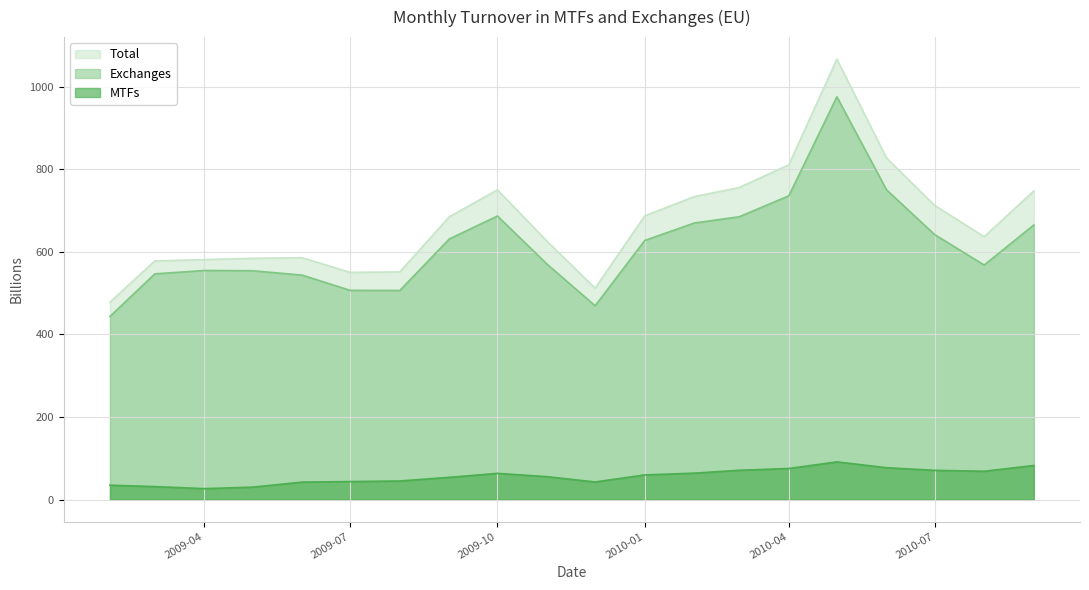

True or false: Total and Exchanges cross at least once.

False